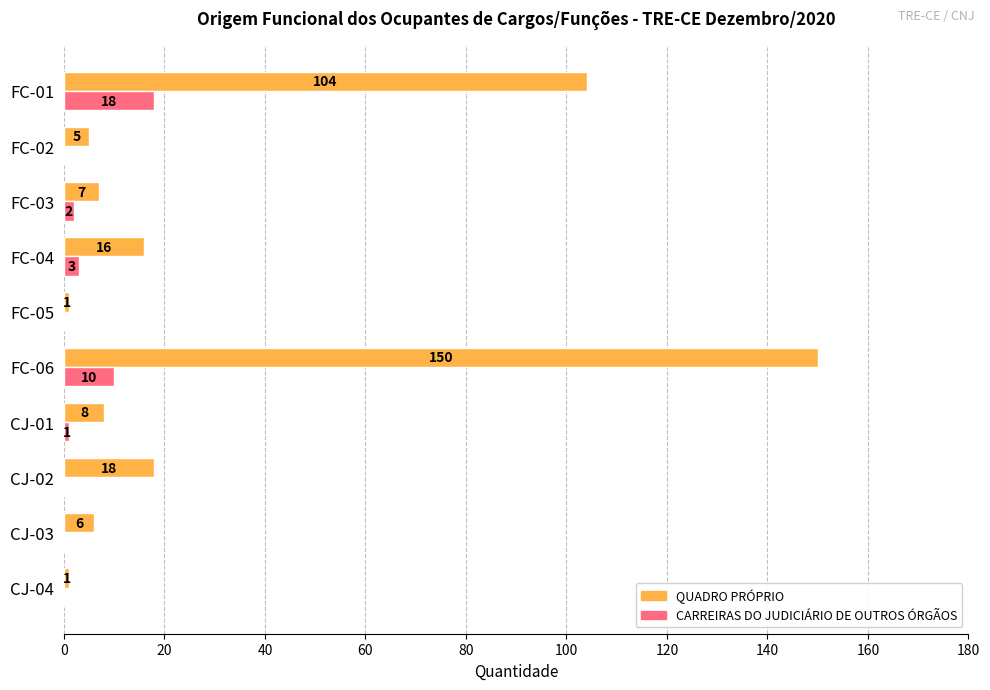

What is the sum of the CARREIRAS DO JUDICIÁRIO DE OUTROS ÓRGÃOS values at FC-06 and CJ-02?

10